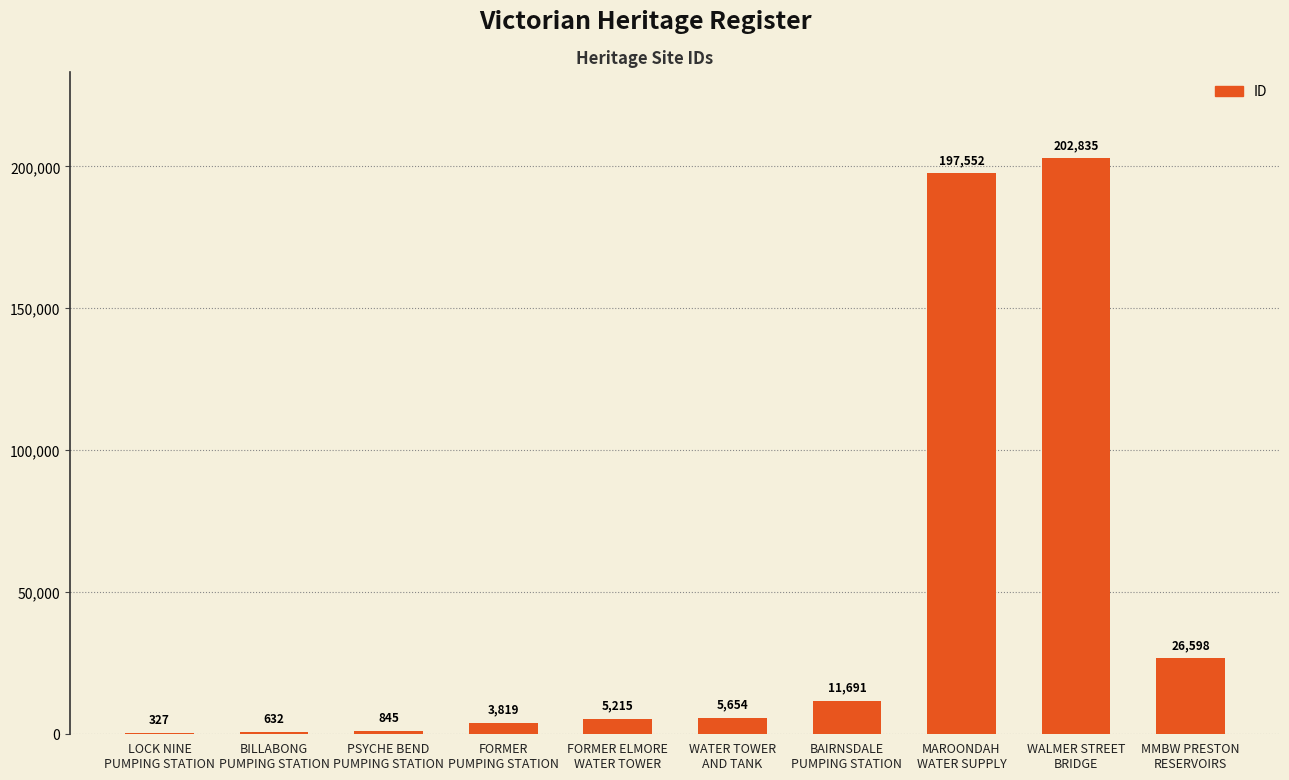

What is the greatest value displayed?

202835